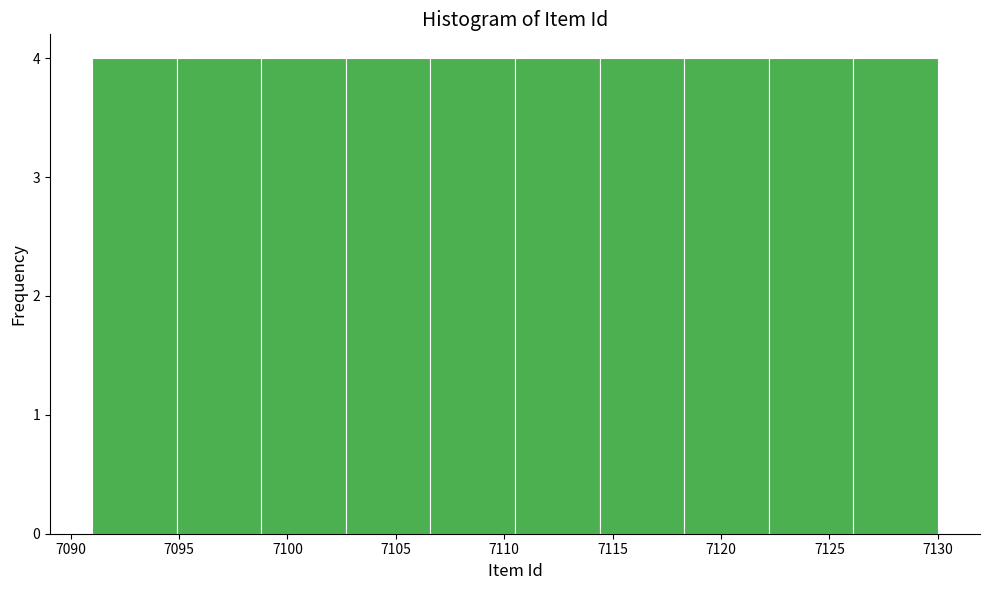

Reading left to right, list every bar in this chart as the range it spans on the x-axis followed by its height. Neither the bar edges nor the heights are printed on the chart, so give them approximately, as read against the axes.

7091.0 to 7094.9: 4
7094.9 to 7098.8: 4
7098.8 to 7102.7: 4
7102.7 to 7106.6: 4
7106.6 to 7110.5: 4
7110.5 to 7114.4: 4
7114.4 to 7118.3: 4
7118.3 to 7122.2: 4
7122.2 to 7126.1: 4
7126.1 to 7130.0: 4